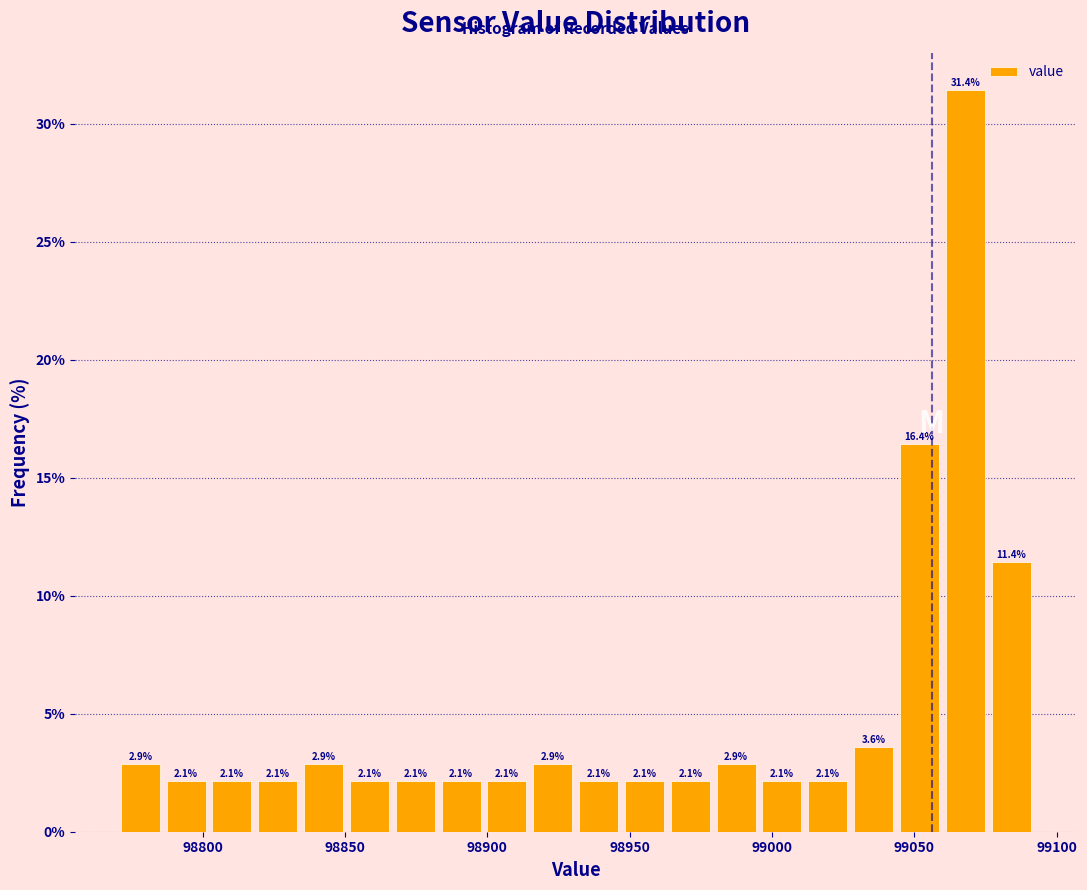

Around what value on the x-axis is the tallest bar? Give the approximate position of its centre, as read against the axis.

99070